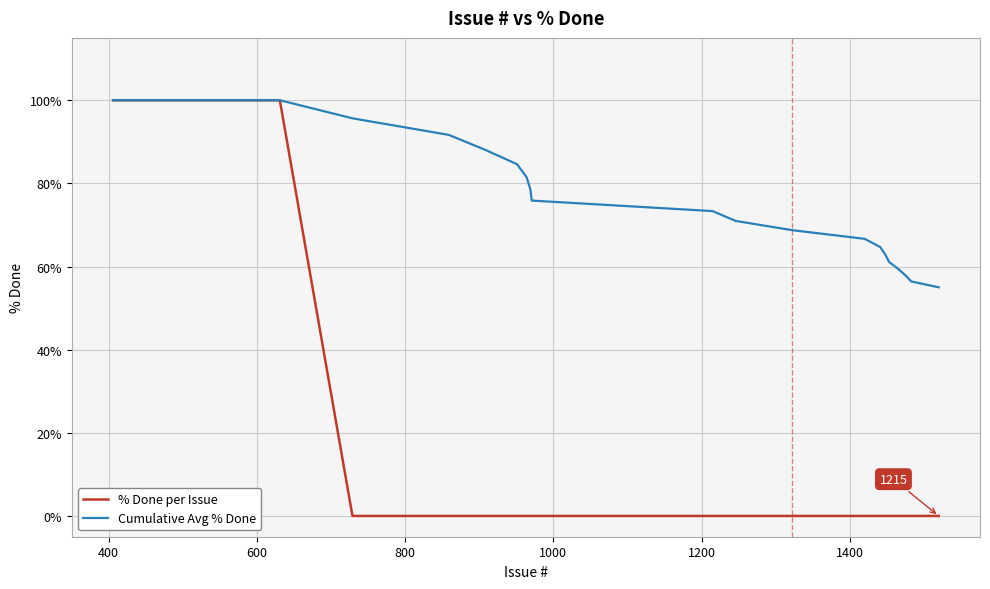

Reading right to left, what are all the values shown in this chart?

% Done per Issue: 0.0	0.0	0.0	0.0	0.0	0.0	0.0	0.0	0.0	0.0	0.0	0.0	0.0	0.0	0.0	0.0	0.0	0.0	100.0	100.0	100.0	100.0	100.0	100.0	100.0	100.0	100.0	100.0	100.0	100.0	100.0	100.0	100.0	100.0	100.0	100.0	100.0	100.0	100.0	100.0
Cumulative Avg % Done: 55.0	56.4	57.9	59.5	61.1	62.9	64.7	66.7	68.8	71.0	73.3	75.9	78.6	81.5	84.6	88.0	91.7	95.7	100.0	100.0	100.0	100.0	100.0	100.0	100.0	100.0	100.0	100.0	100.0	100.0	100.0	100.0	100.0	100.0	100.0	100.0	100.0	100.0	100.0	100.0